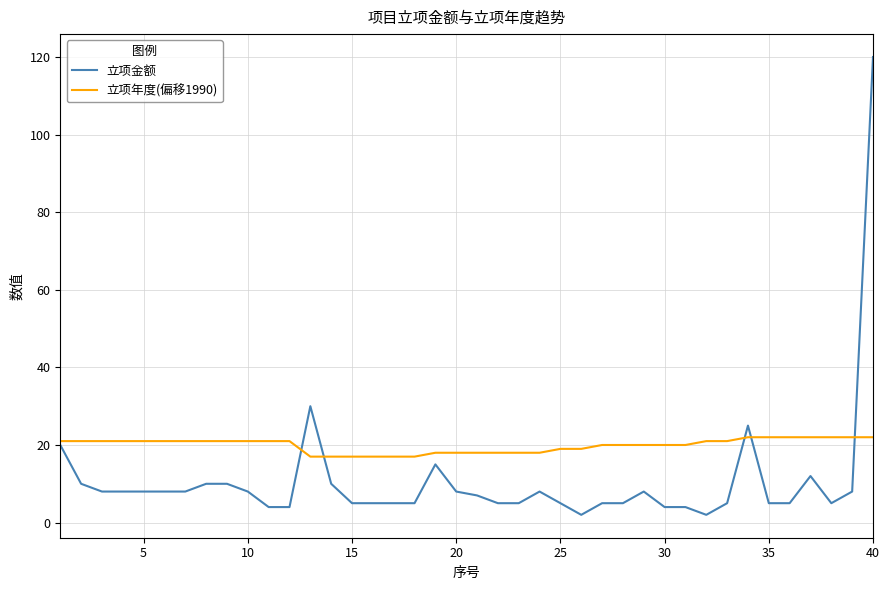

Which series has the largest range (max minus min)?

立项金额